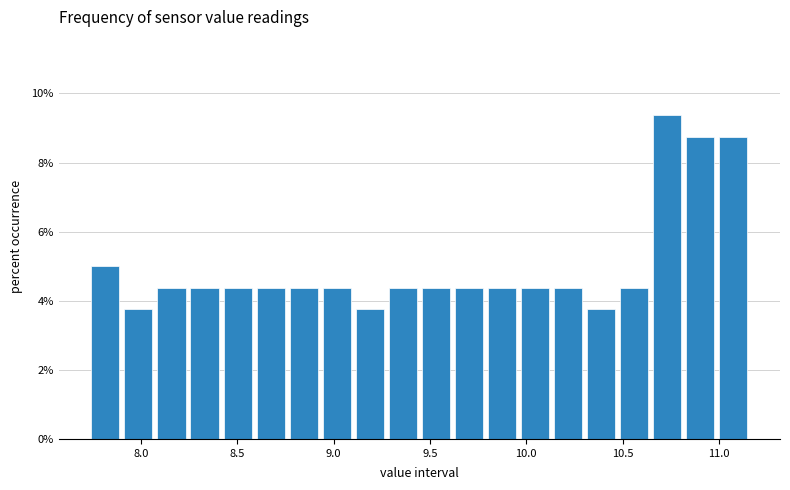

Read against the x-axis, roughly where is the centre of the tallest bar?

10.75